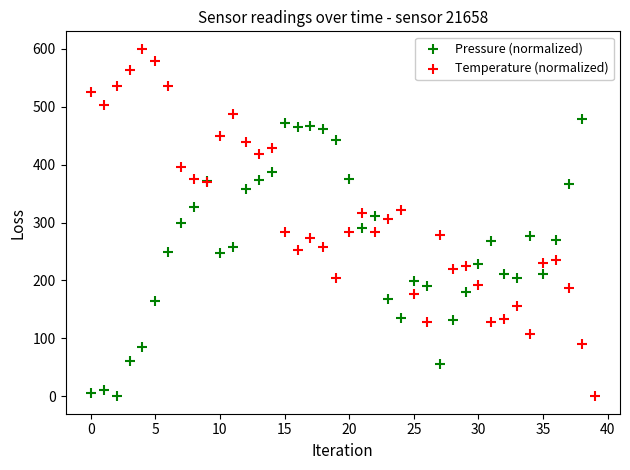

At which category is the sum across all series the highest?

14